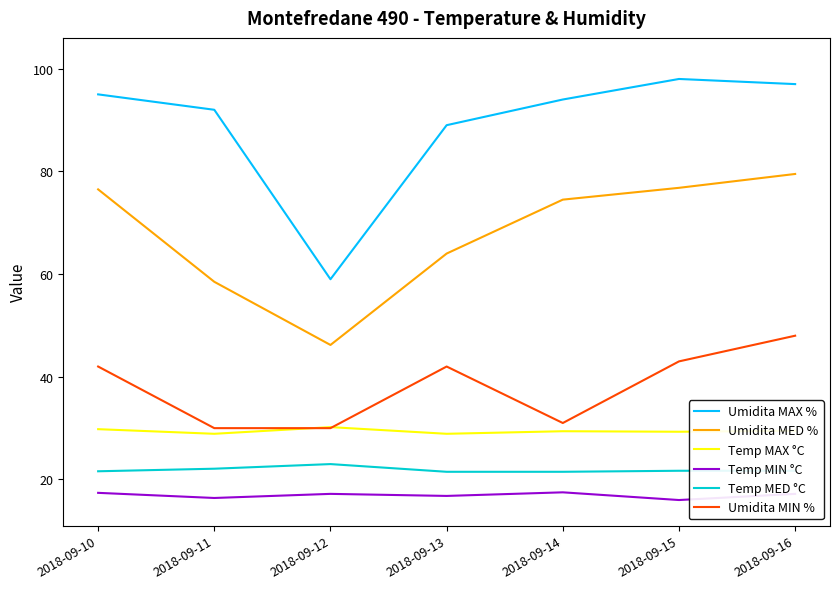

True or false: Temp MED °C and Umidita MAX % cross at least once.

False